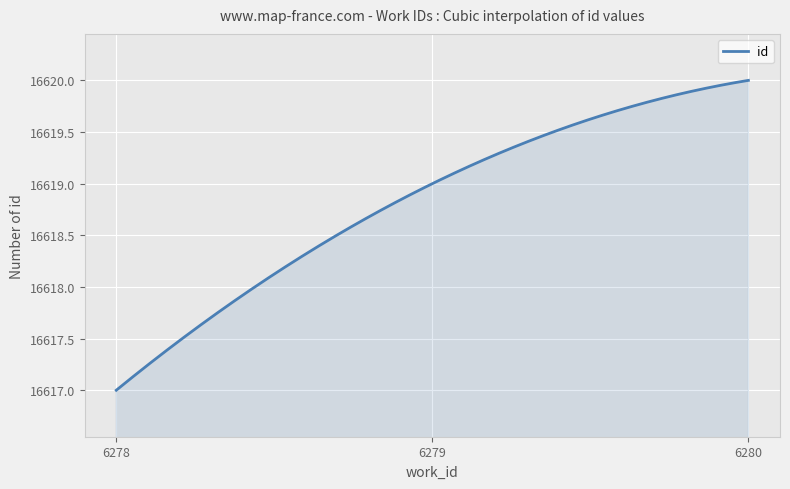

What is the difference between the maximum and minimum values?

3.0